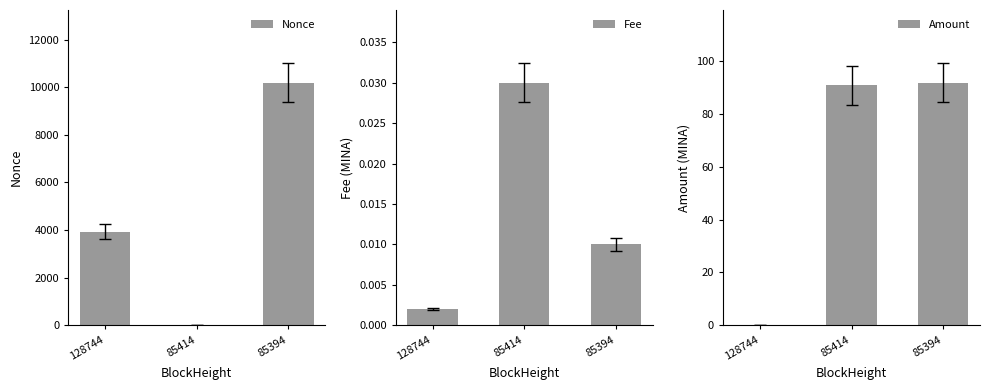

Reading right to left, list all the values displayed in this chart.

Nonce: 85394=10184.0	85414=0.0	128744=3931.0
Fee: 85394=0.0	85414=0.0	128744=0.0
Amount: 85394=91.8	85414=90.8	128744=0.0